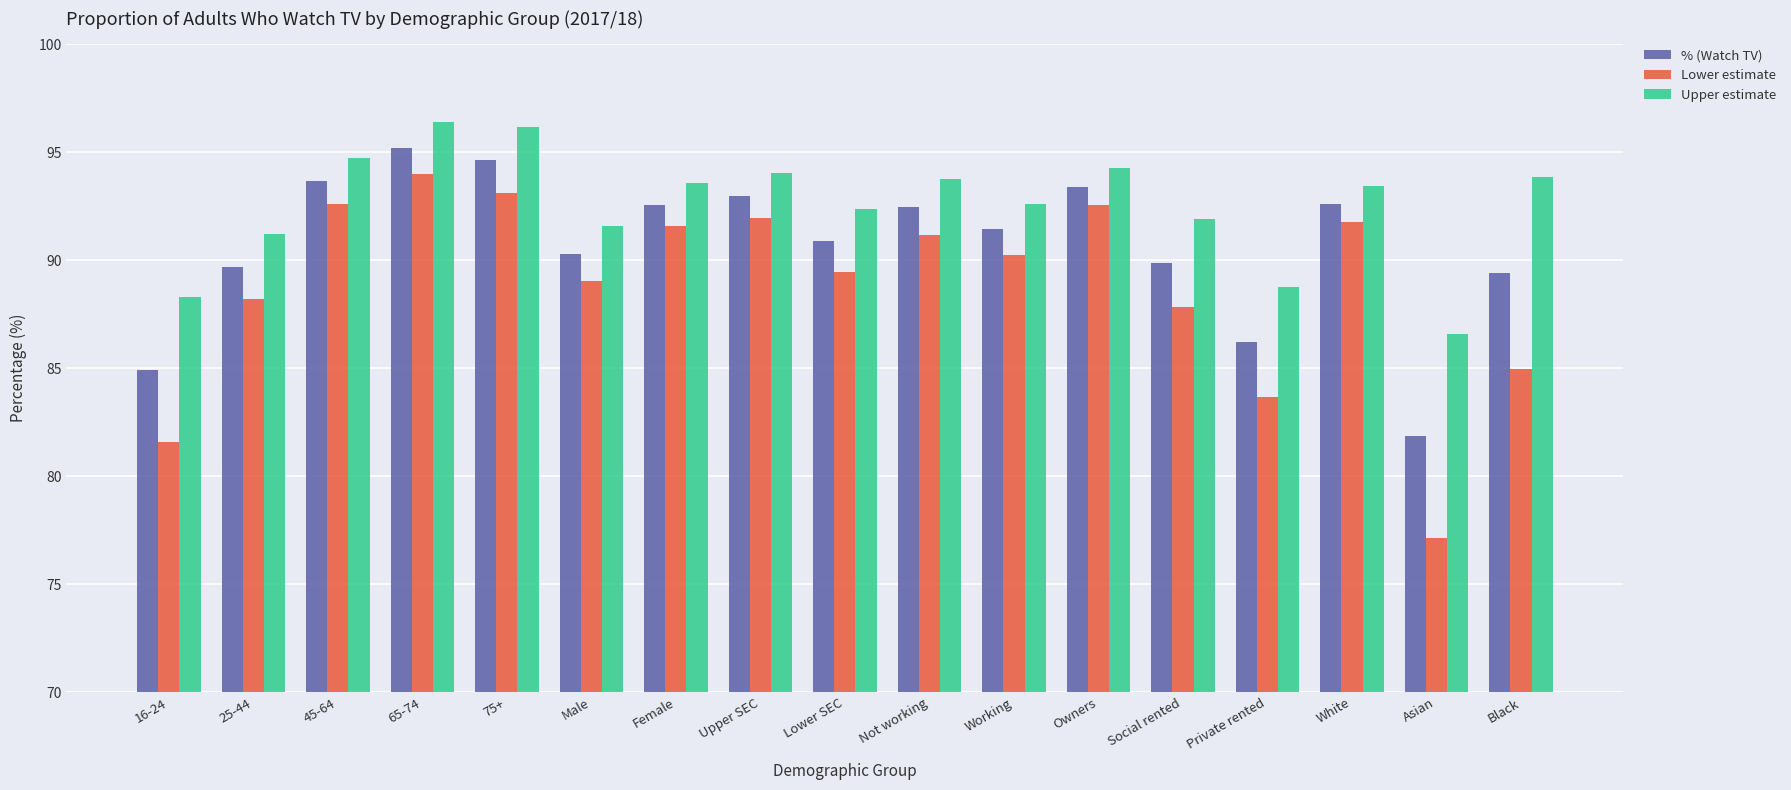

What is the maximum value for Upper estimate?

96.4